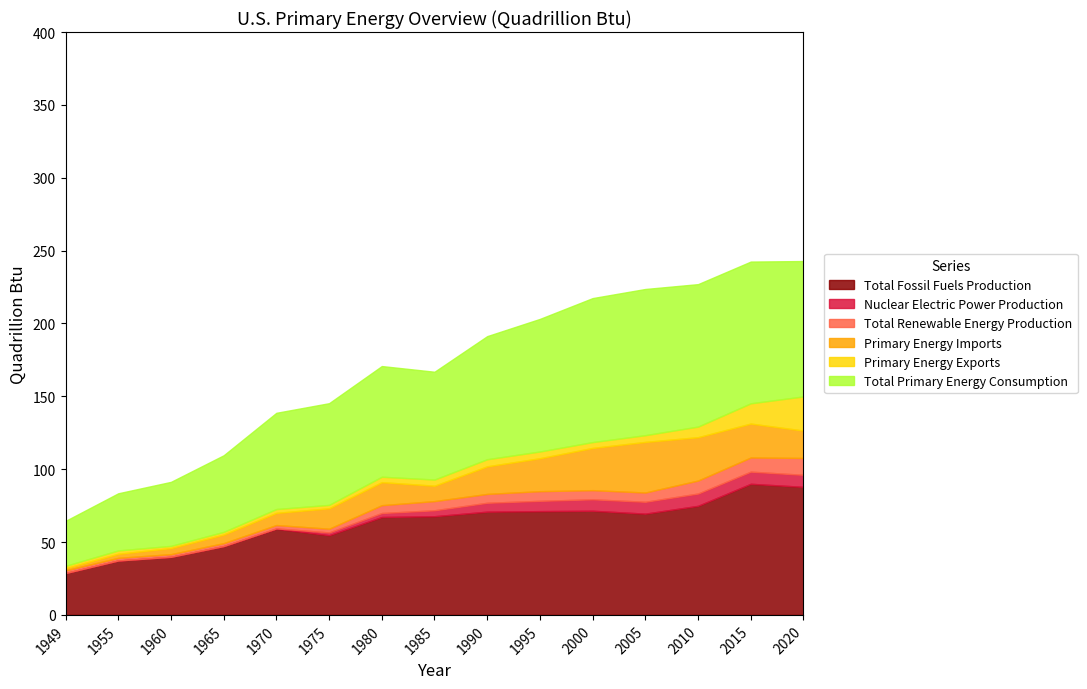

At which category does the chart reach its peak across all series?

2005